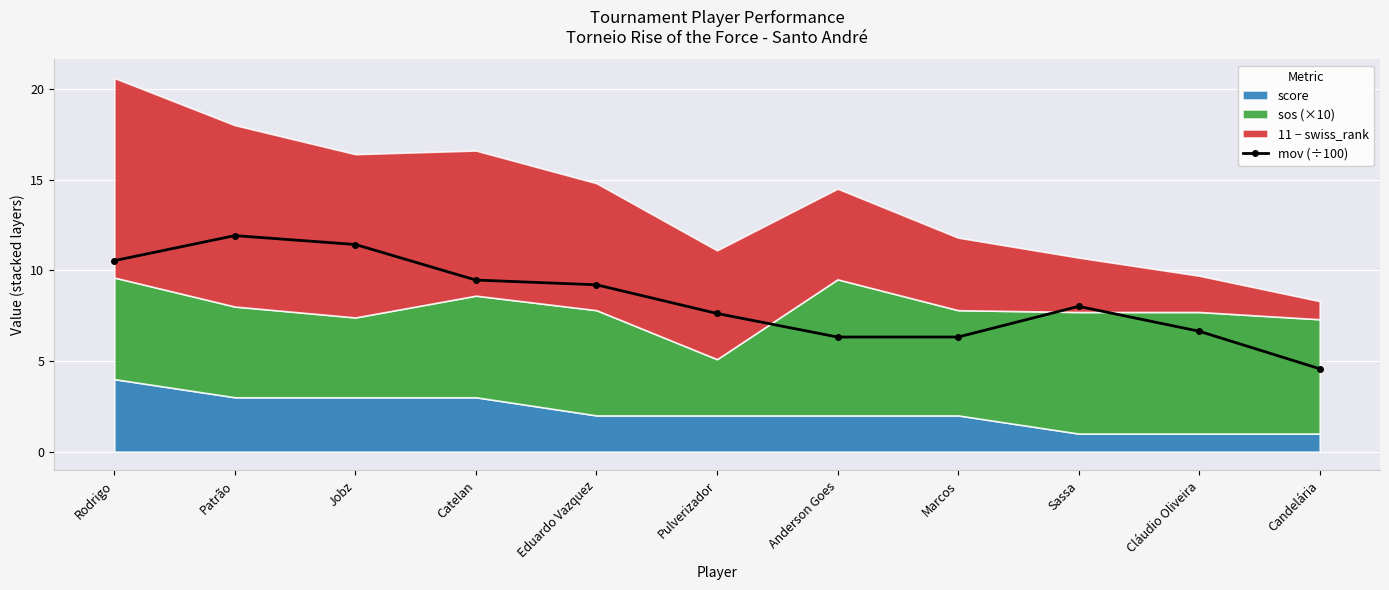

What position from the left is Pulverizador?

6